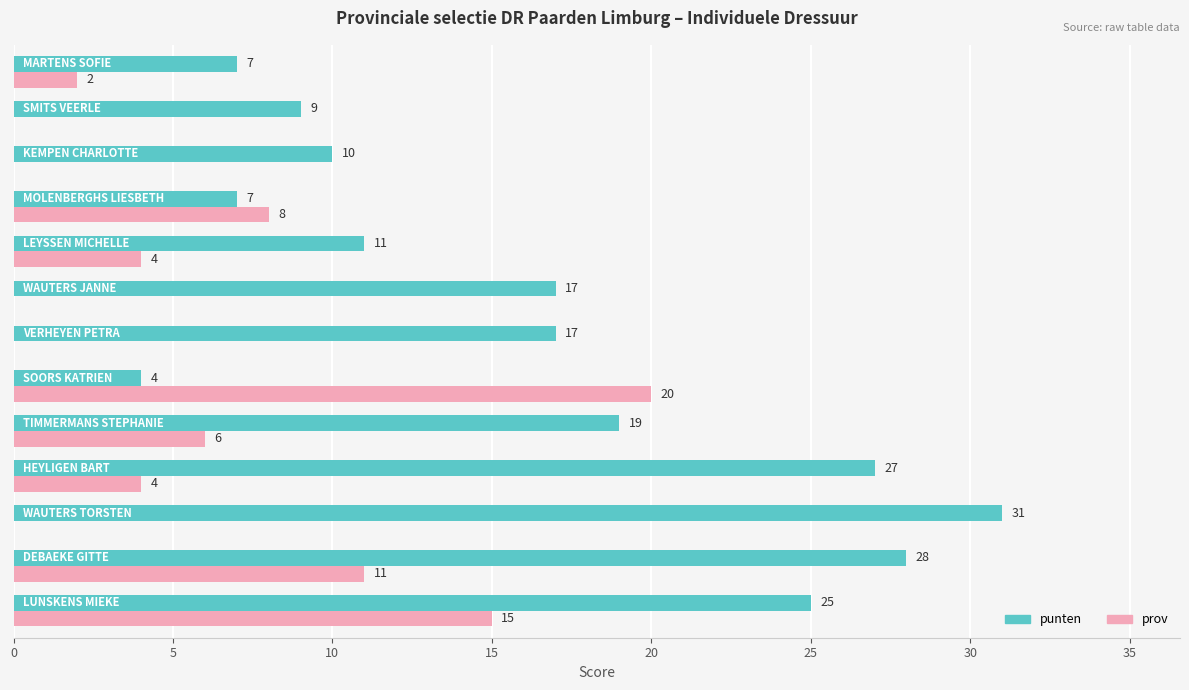

What are all the series names shown in the legend?

punten, prov